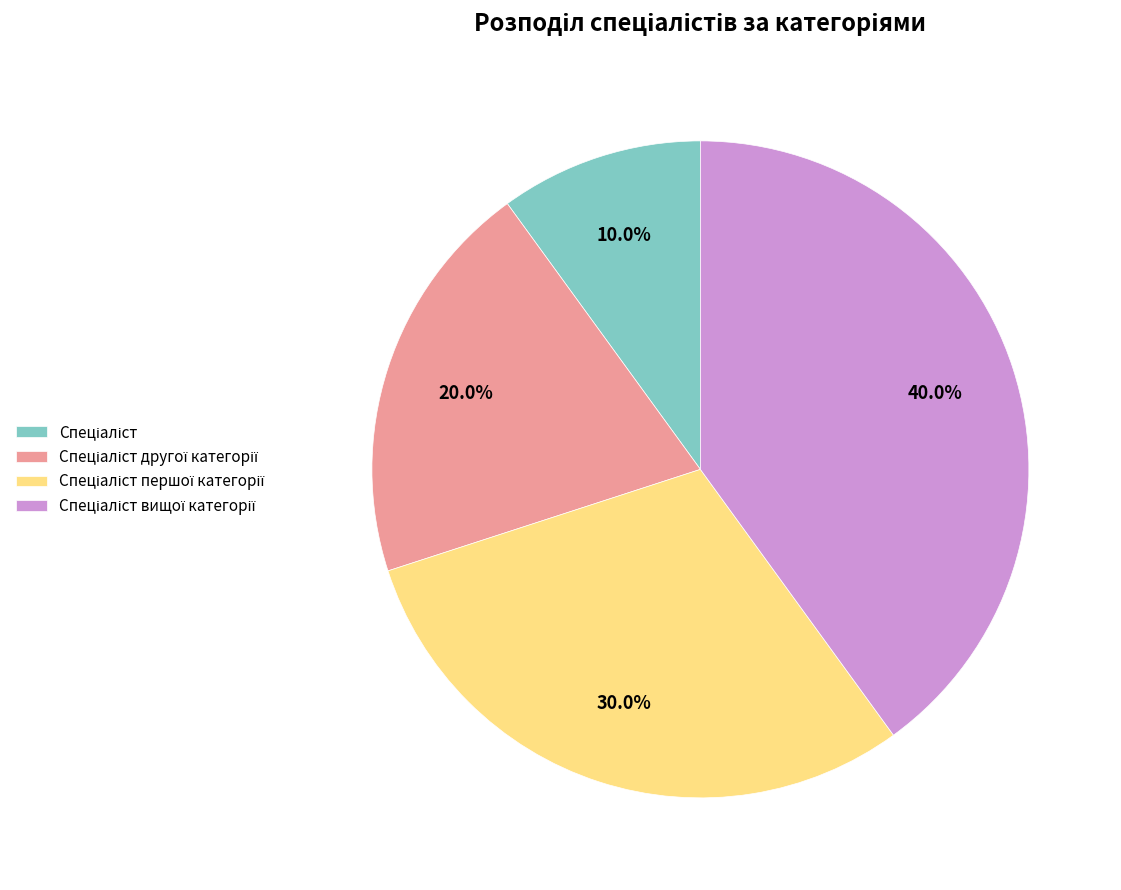

Is there a majority slice in this chart?

No